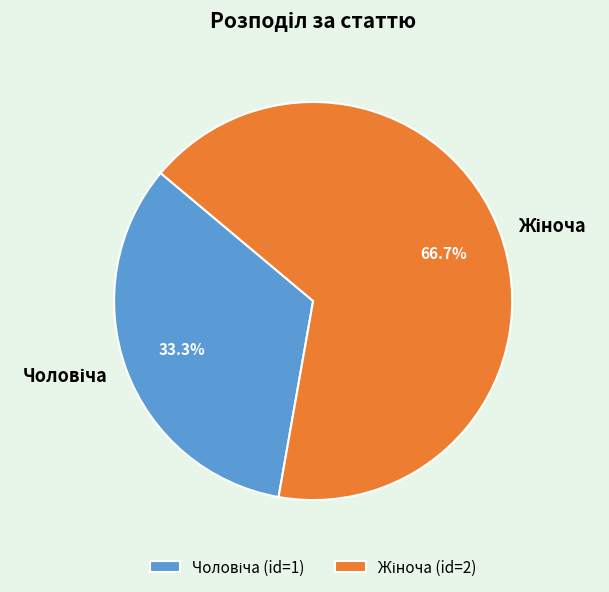

Is there a majority slice in this chart?

Yes